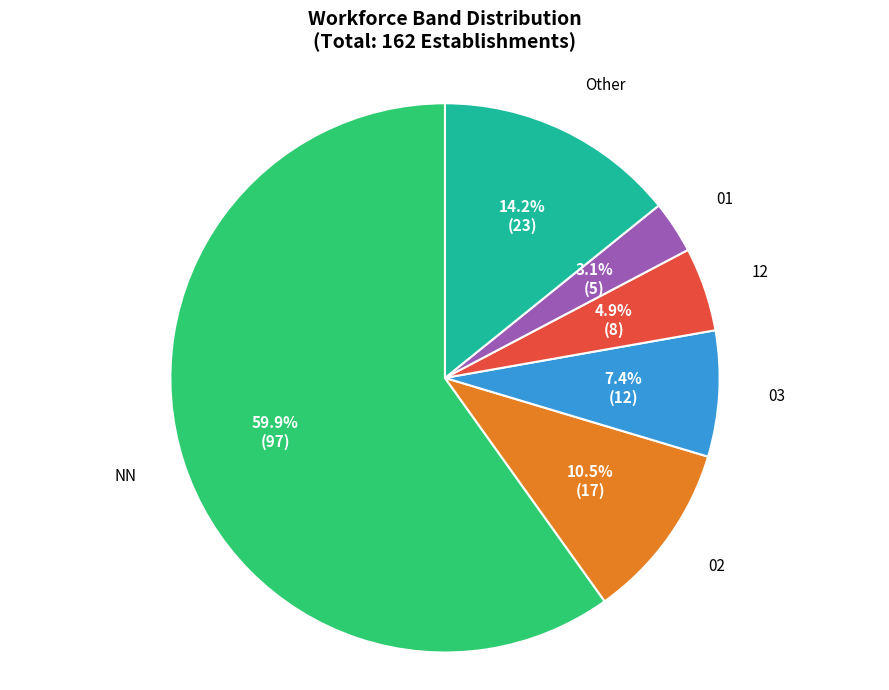

To the nearest percent, what is the difference between the 12 and NN slice percentages?

55%